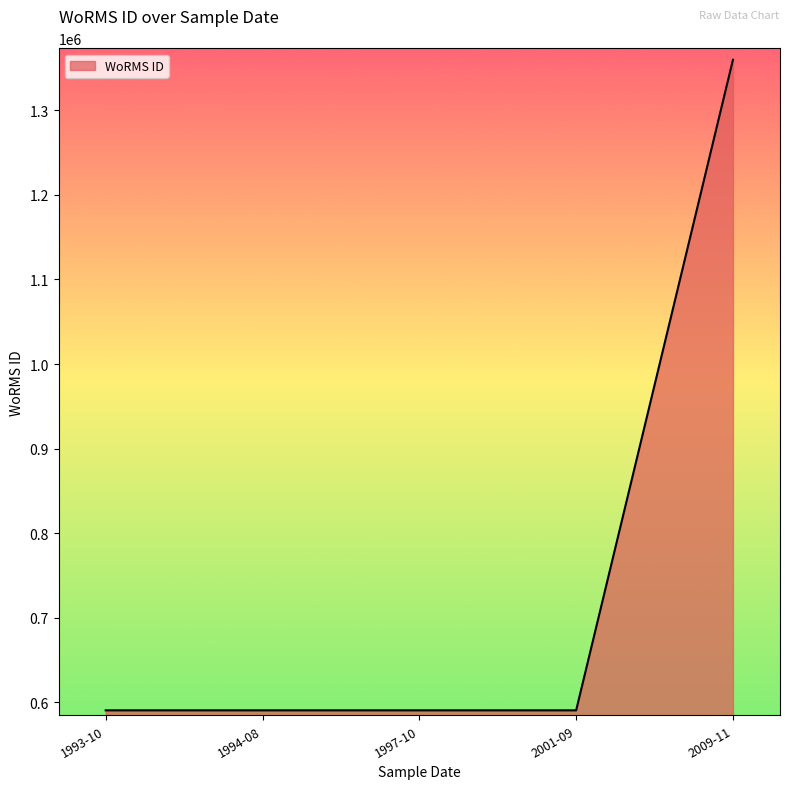

Which category has the highest value across all series?

2009-11